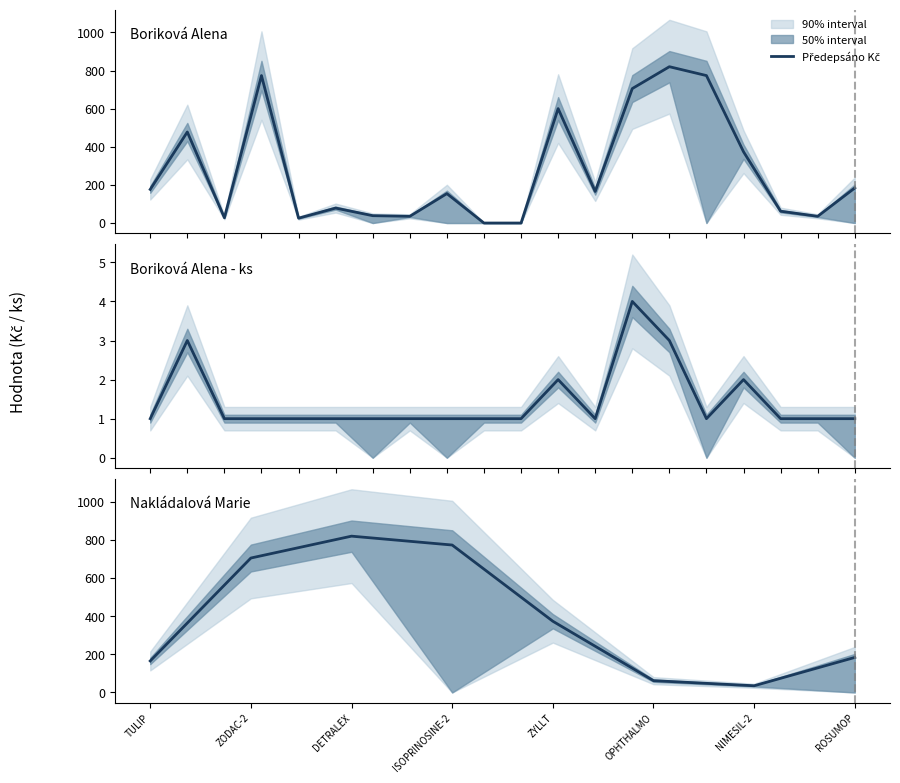

Does the chart display data point markers on the line(s)?

No